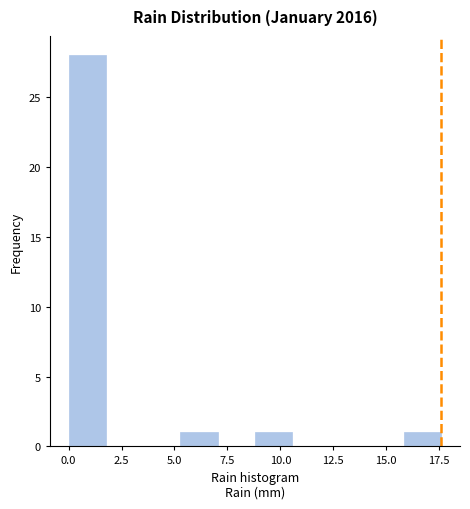

Read against the x-axis, roughly where is the centre of the tallest bar?

1.0